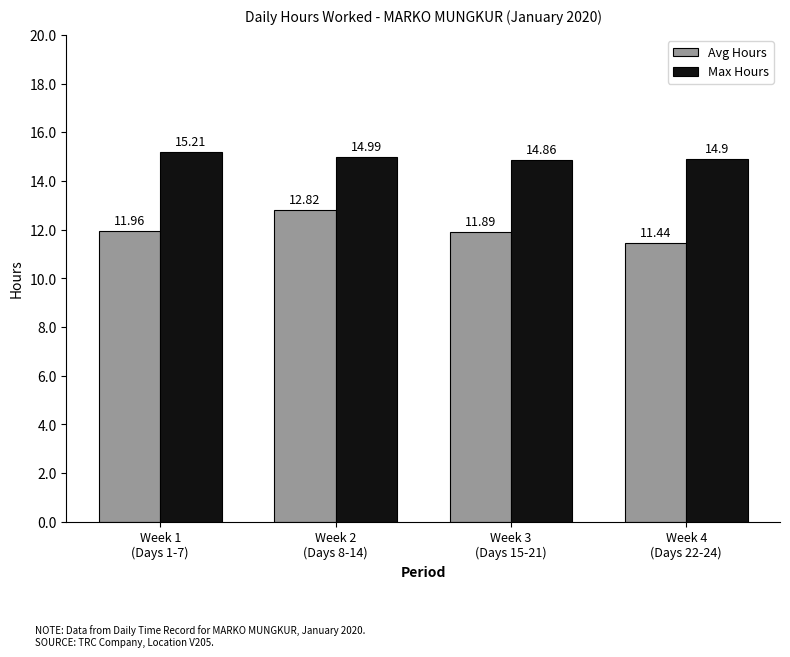

Which series has the largest total across all categories?

Max Hours